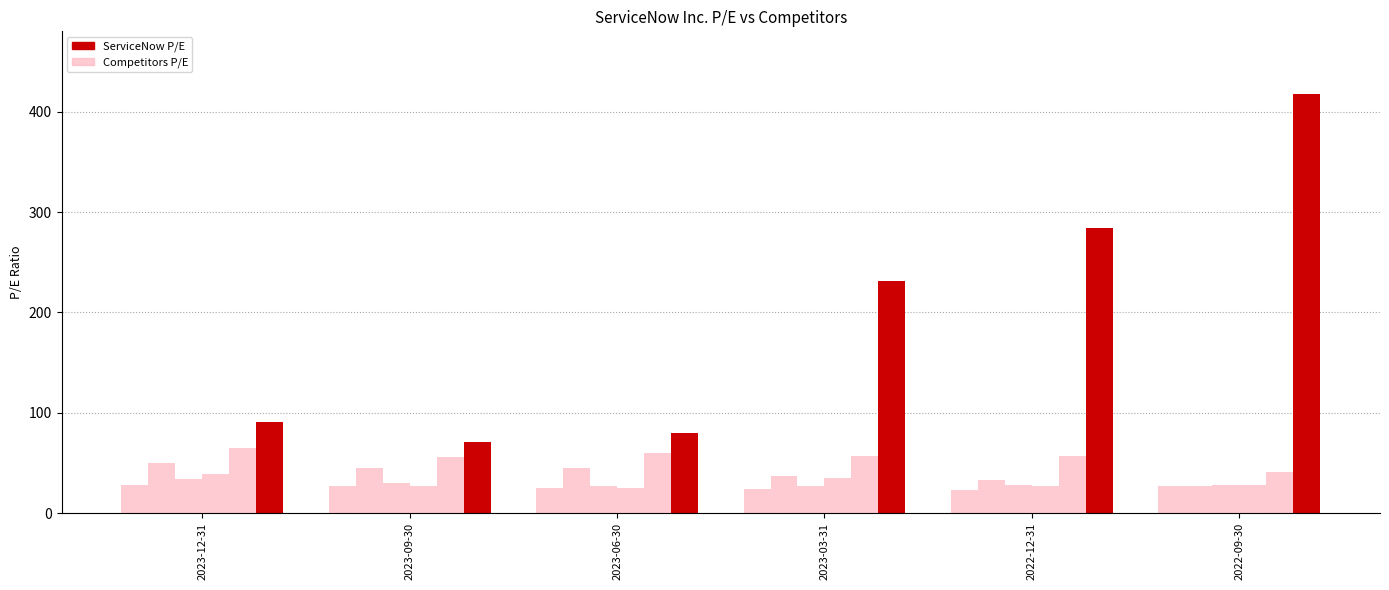

How many categories are shown in the chart?

6